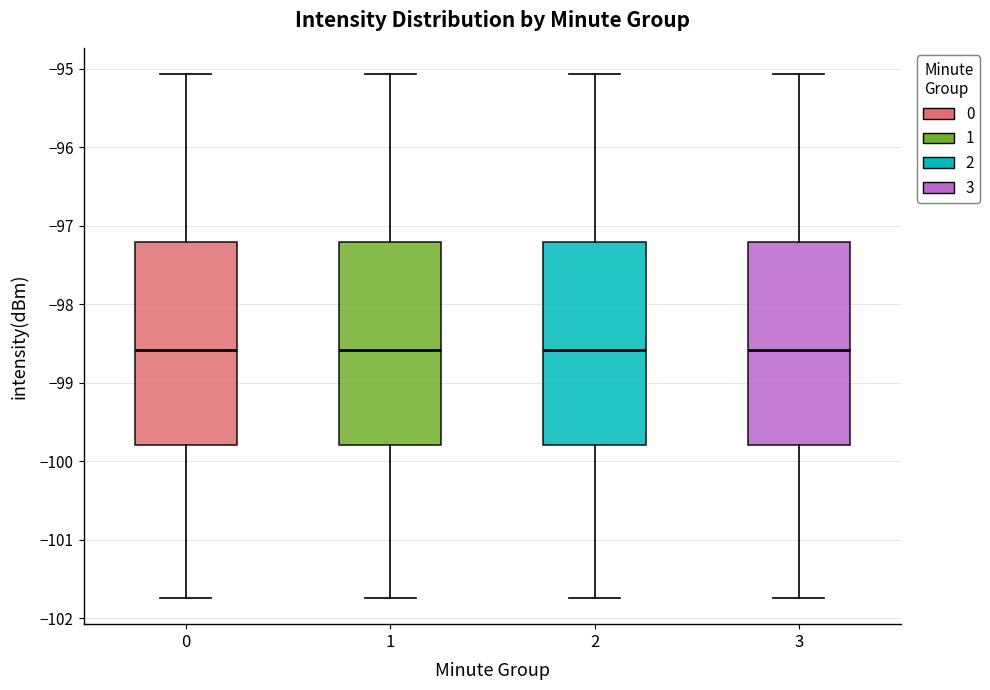

Where does the lower whisker of the box at x = 1 end on the y-axis? The values are not printed on the chart, so give them approximately, as read against the axis.

-101.7